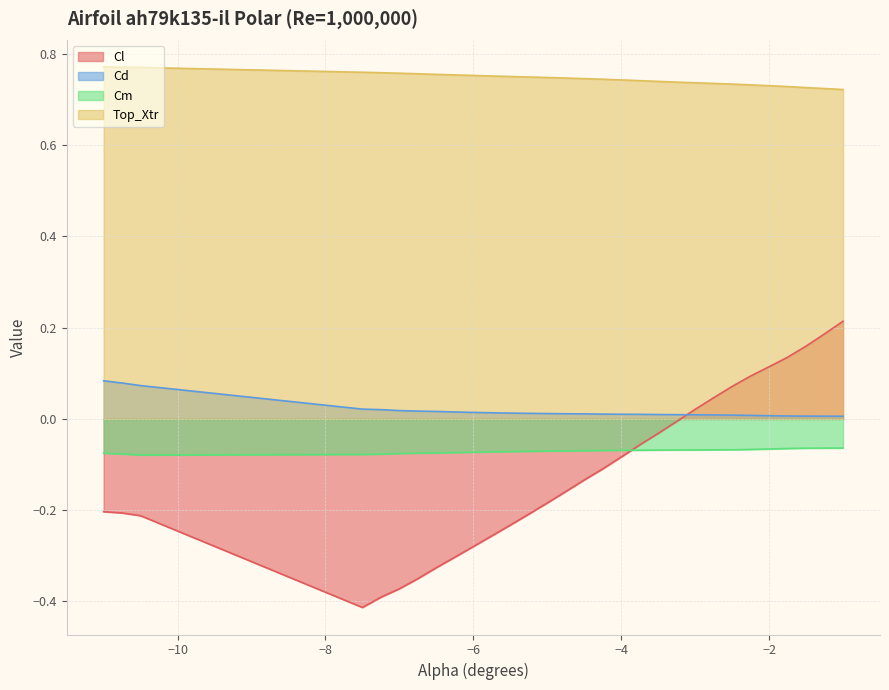

Is it true that Cm equals -0.1 at -1.75?

False